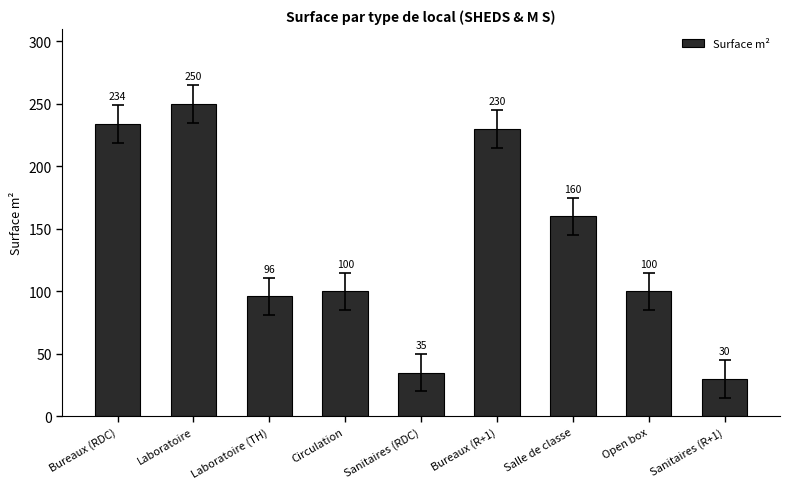

What is the difference between the second highest and minimum values?

204